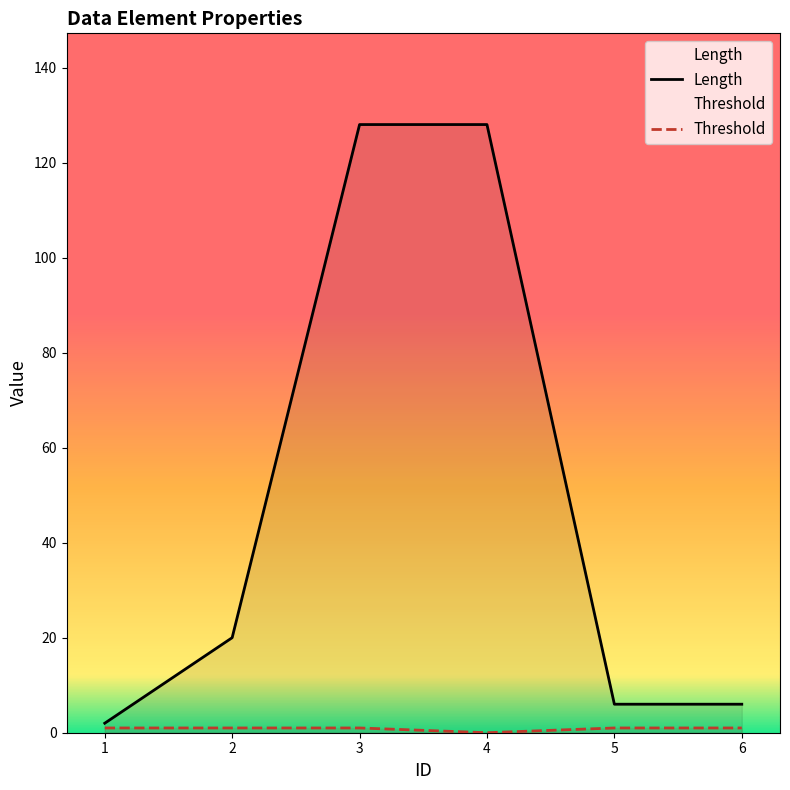

Reading right to left, transcribe all the data shown in this chart.

Length: 6	6	128	128	20	2
Threshold: 1	1	0	1	1	1